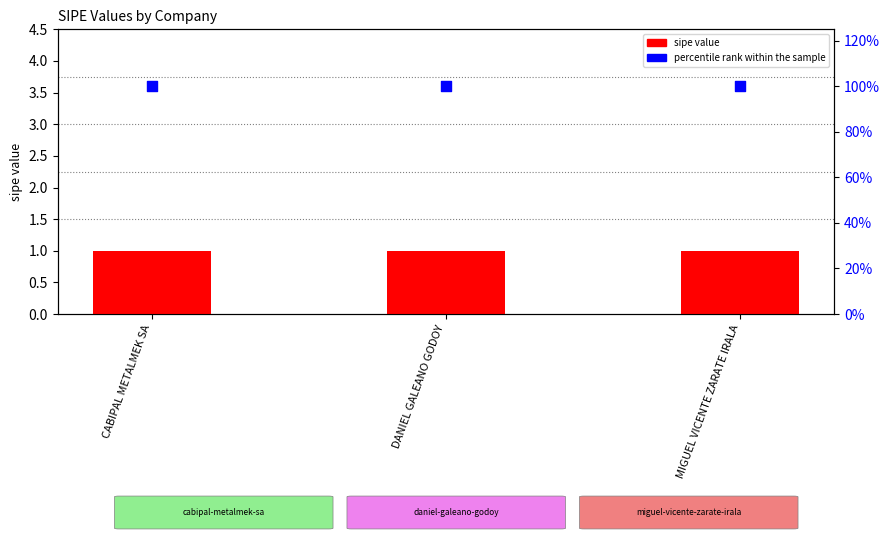

At how many categories does at least one series exceed 50?

3